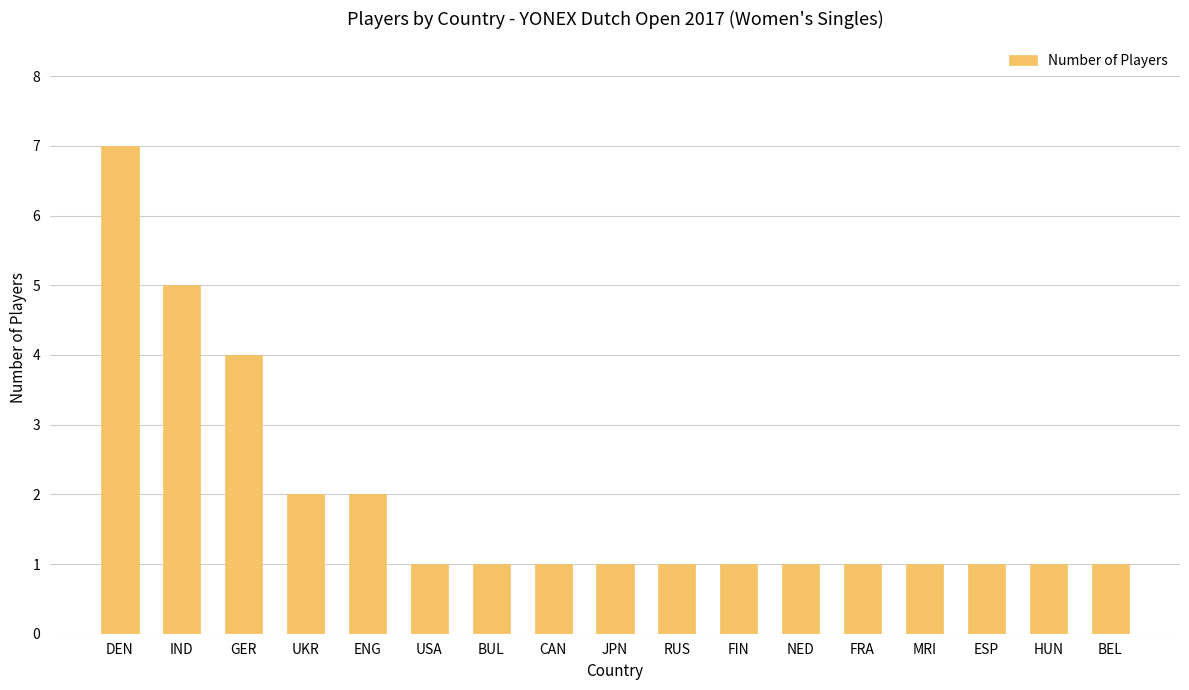

What position from the right is UKR?

14